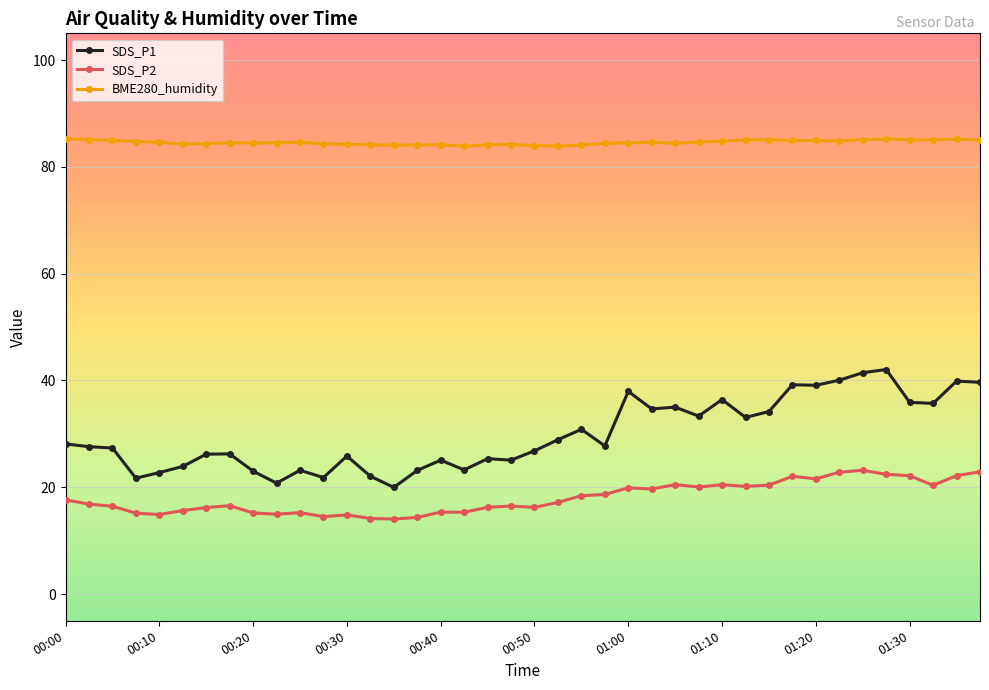

Count the number of categories in the chart.

40